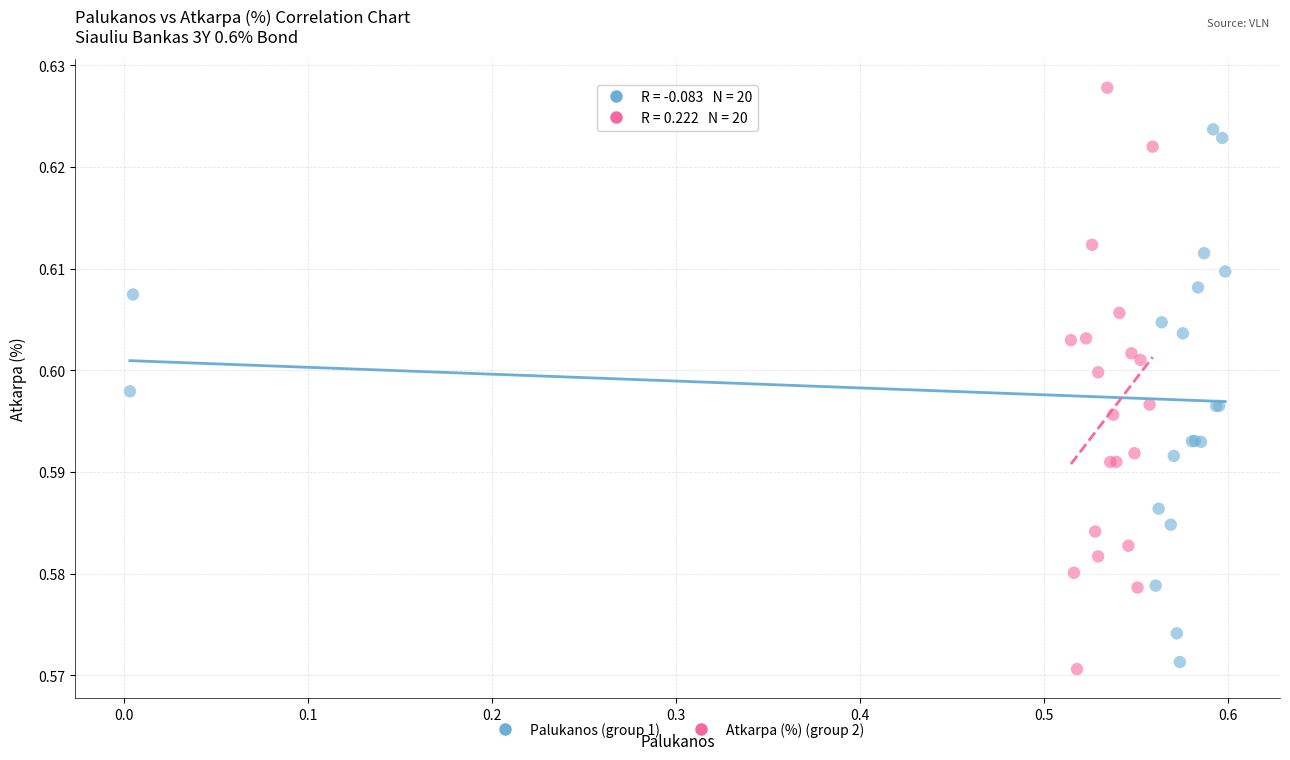

Which series reaches the maximum Y coordinate?

Atkarpa (%) (group 2)